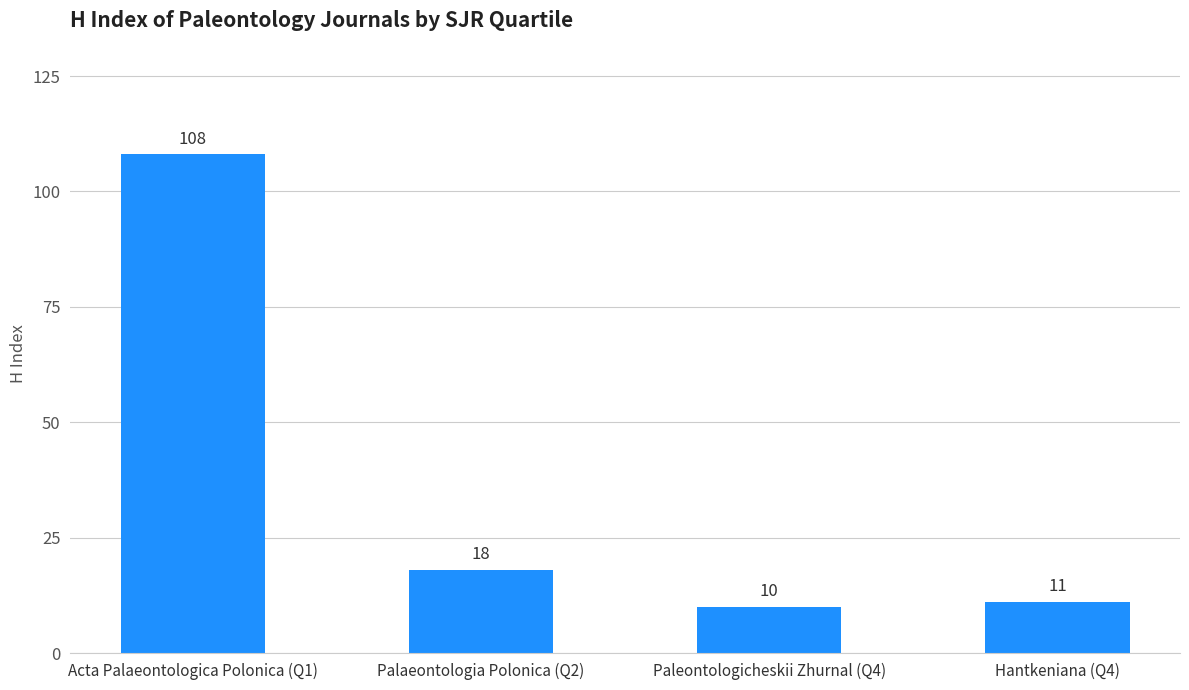

At which category does the chart reach its minimum across all series?

Paleontologicheskii Zhurnal (Q4)